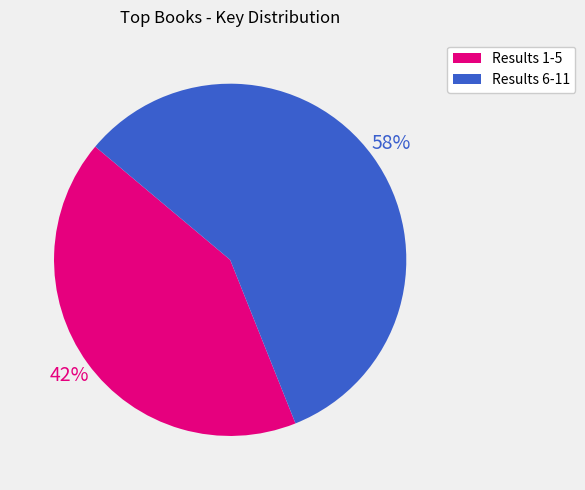

How many segments does this pie chart have?

2